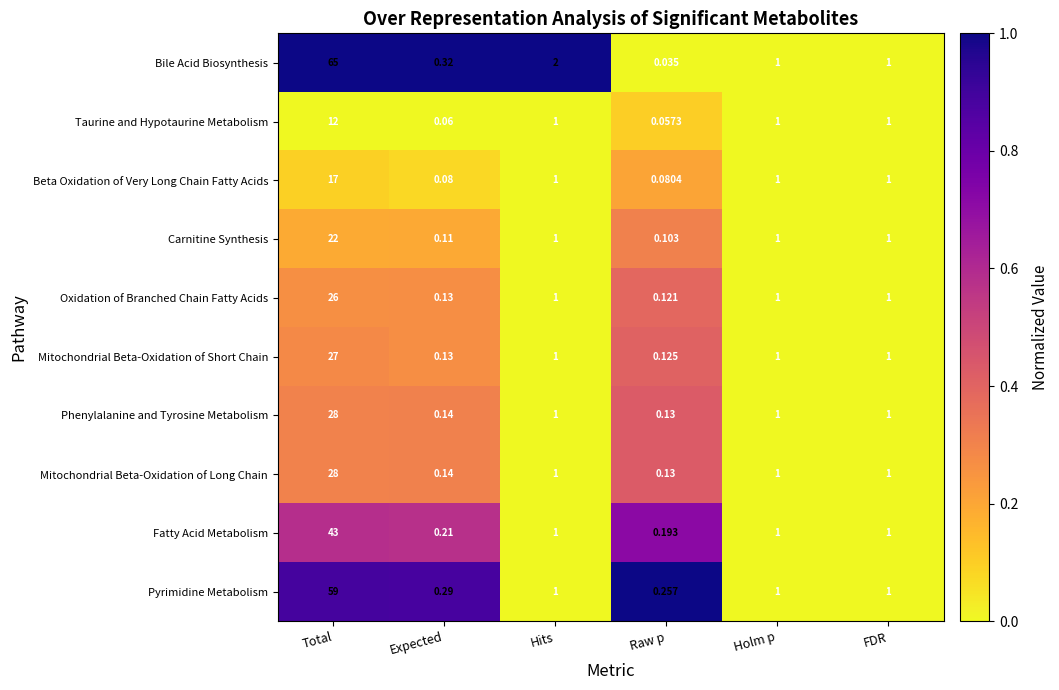

Which series changed the most between Hits and Holm p?

Bile Acid Biosynthesis